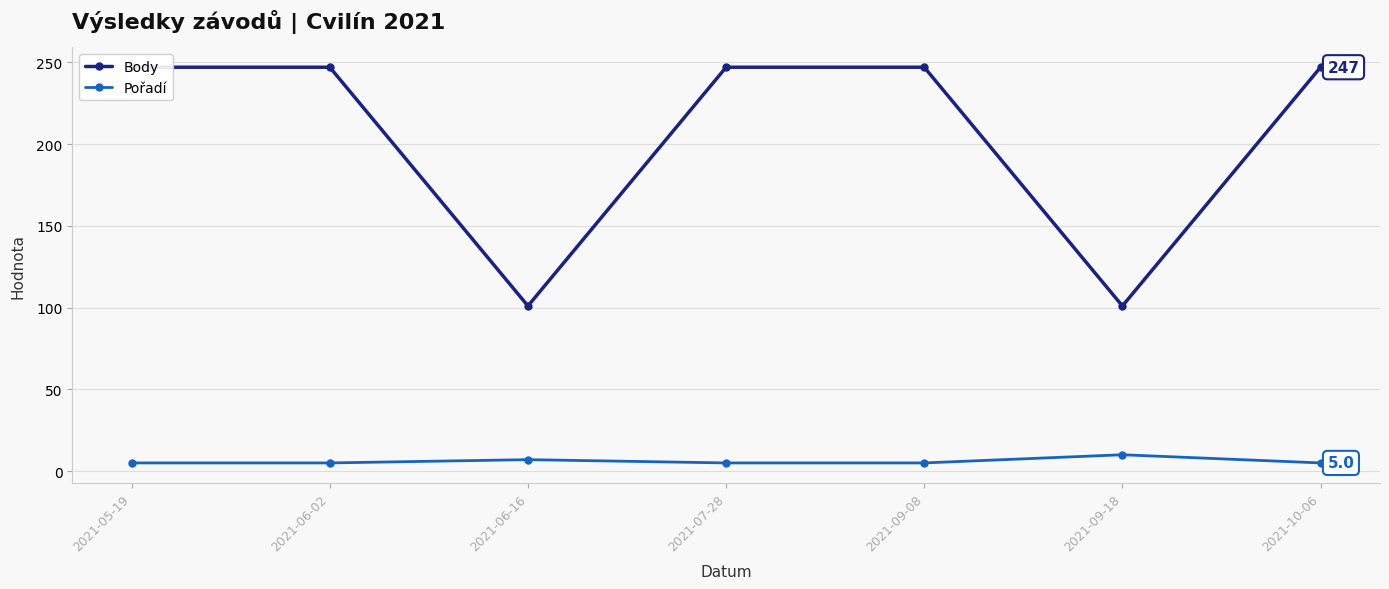

What is the difference between the Body values at 2021-06-02 and 2021-06-16?

146